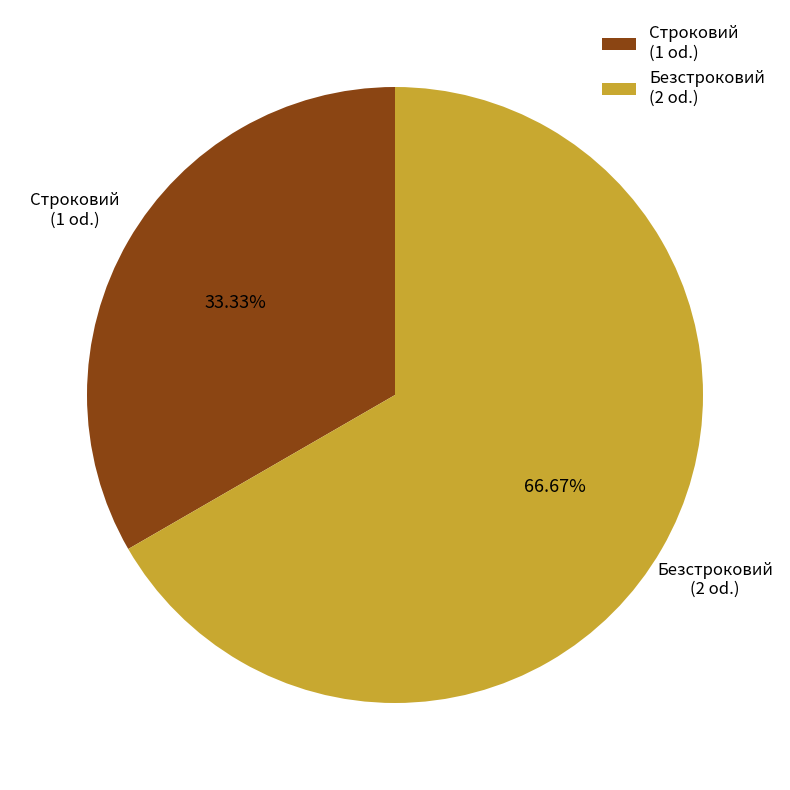

To the nearest percent, what is the combined percentage of Безстроковий and Строковий?

100%